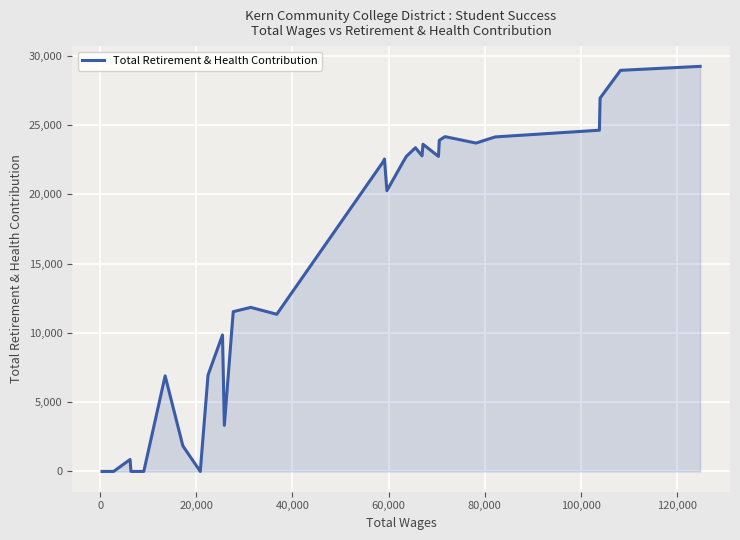

What is the difference between the maximum and minimum values?

29226